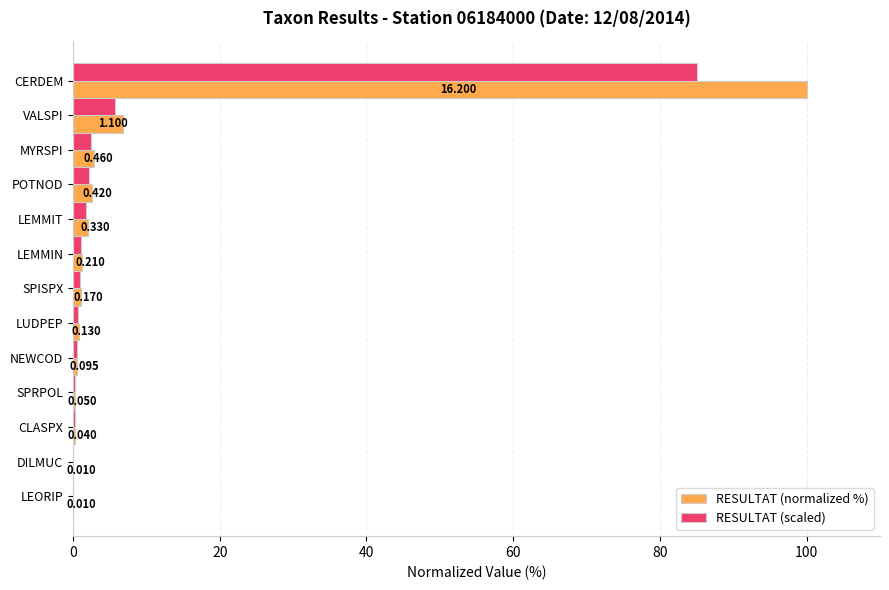

Where is RESULTAT (normalized %) nearest to the value 50?

VALSPI